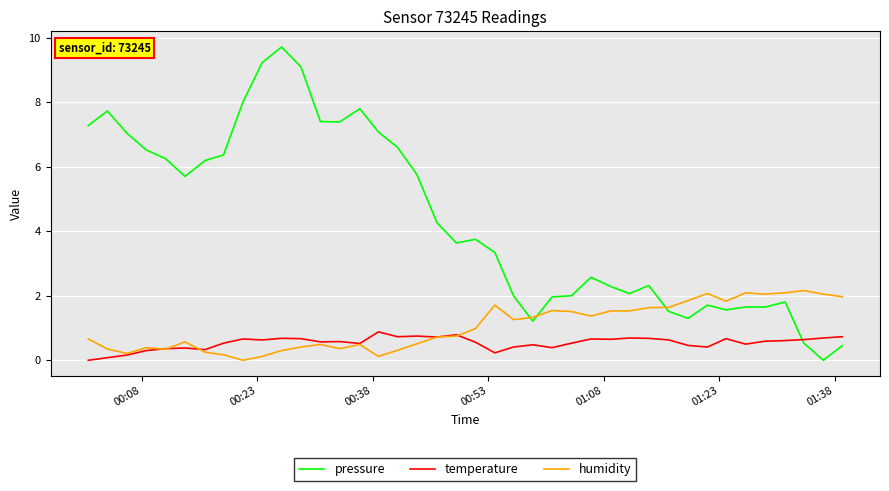

True or false: pressure and humidity intersect in this chart.

True